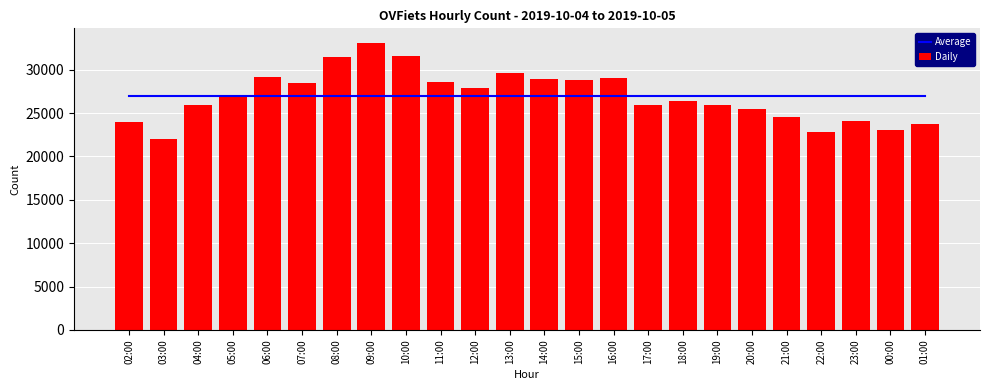

Which series has the largest range (max minus min)?

Daily